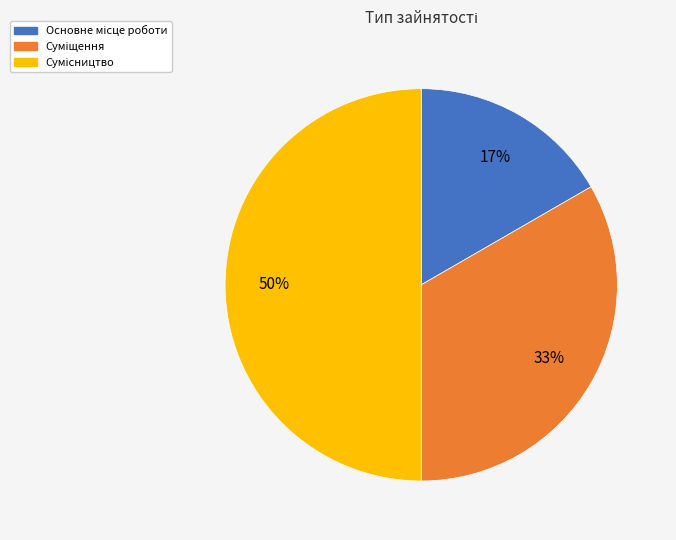

Count the number of slices in the pie.

3